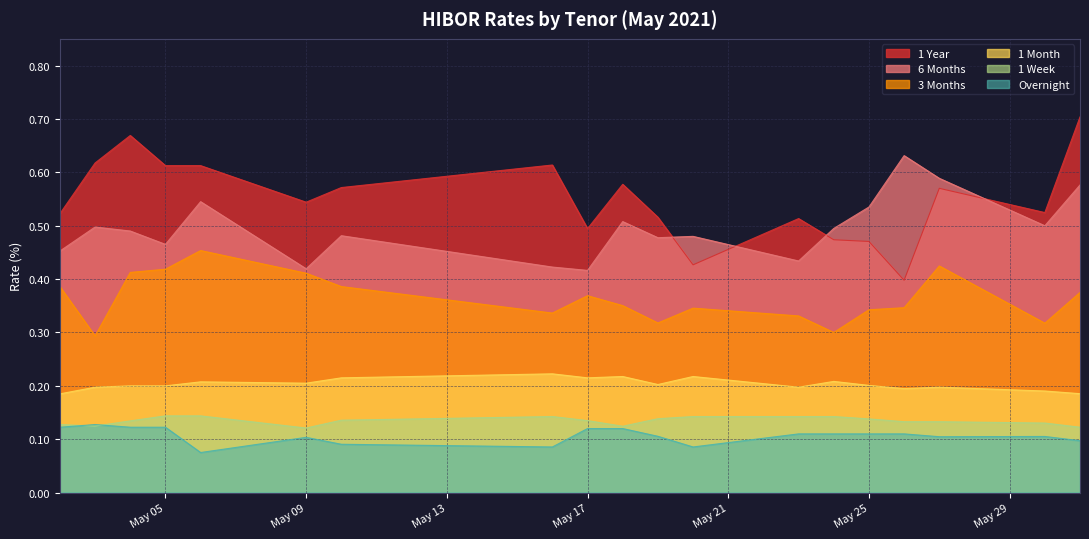

Reading left to right, what are all the values shown in this chart?

1 Year: 0.5	0.6	0.7	0.6	0.6	0.5	0.6	0.6	0.5	0.6	0.5	0.4	0.5	0.5	0.5	0.4	0.6	0.5	0.7
6 Months: 0.5	0.5	0.5	0.5	0.5	0.4	0.5	0.4	0.4	0.5	0.5	0.5	0.4	0.5	0.5	0.6	0.6	0.5	0.6
3 Months: 0.4	0.3	0.4	0.4	0.5	0.4	0.4	0.3	0.4	0.4	0.3	0.3	0.3	0.3	0.3	0.3	0.4	0.3	0.4
1 Month: 0.2	0.2	0.2	0.2	0.2	0.2	0.2	0.2	0.2	0.2	0.2	0.2	0.2	0.2	0.2	0.2	0.2	0.2	0.2
1 Week: 0.1	0.1	0.1	0.1	0.1	0.1	0.1	0.1	0.1	0.1	0.1	0.1	0.1	0.1	0.1	0.1	0.1	0.1	0.1
Overnight: 0.1	0.1	0.1	0.1	0.1	0.1	0.1	0.1	0.1	0.1	0.1	0.1	0.1	0.1	0.1	0.1	0.1	0.1	0.1